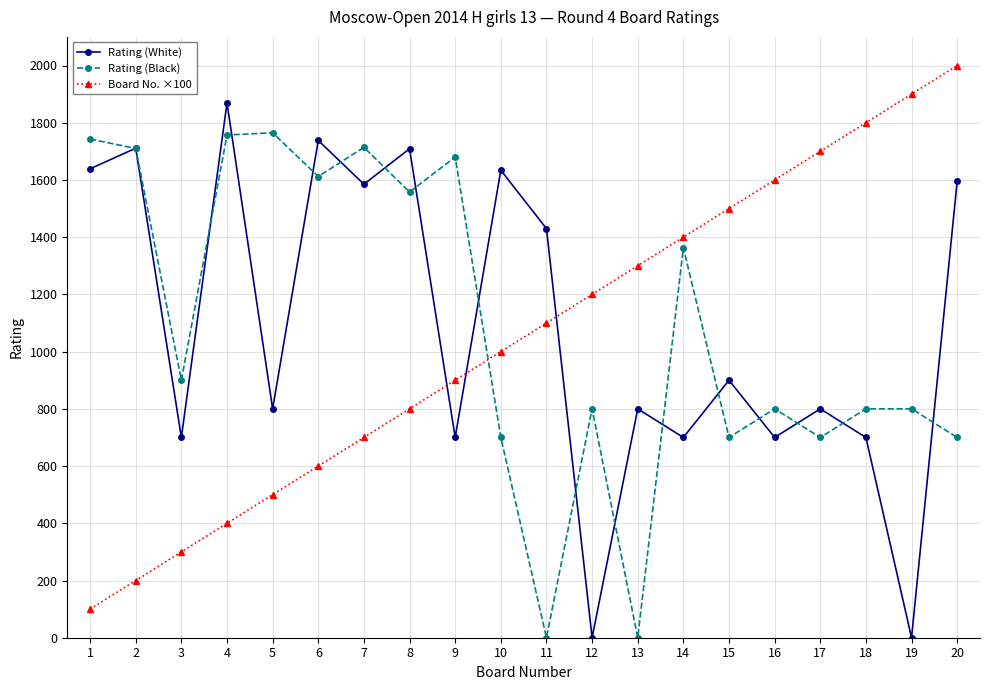

Is the value of Rating (Black) at 11 greater than the value of Rating (White) at 15?

No